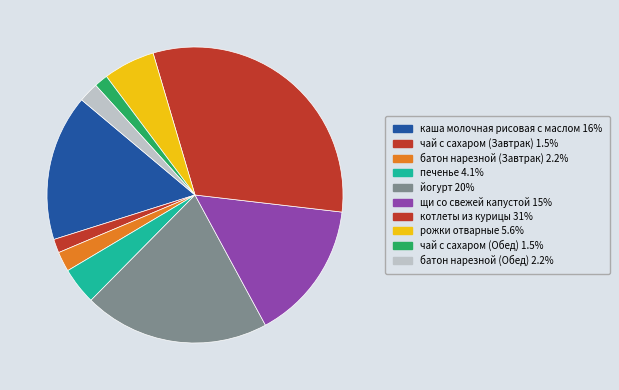

Which slice is the largest?

котлеты из курицы